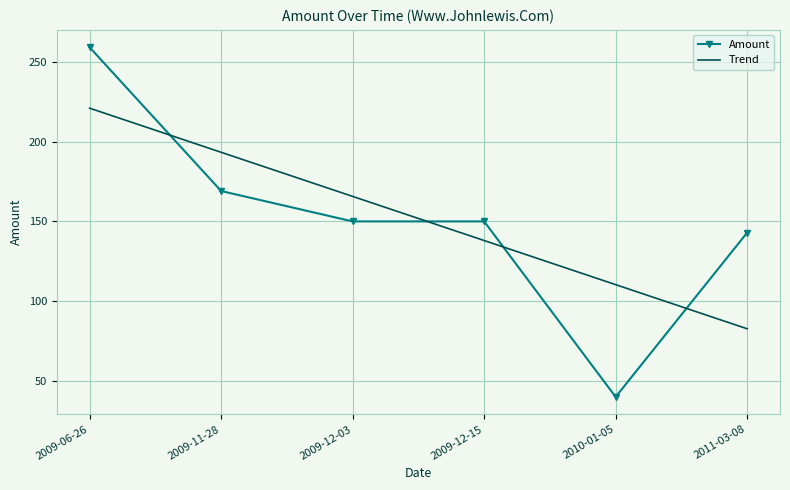

What are all the series names shown in the legend?

Amount, Trend